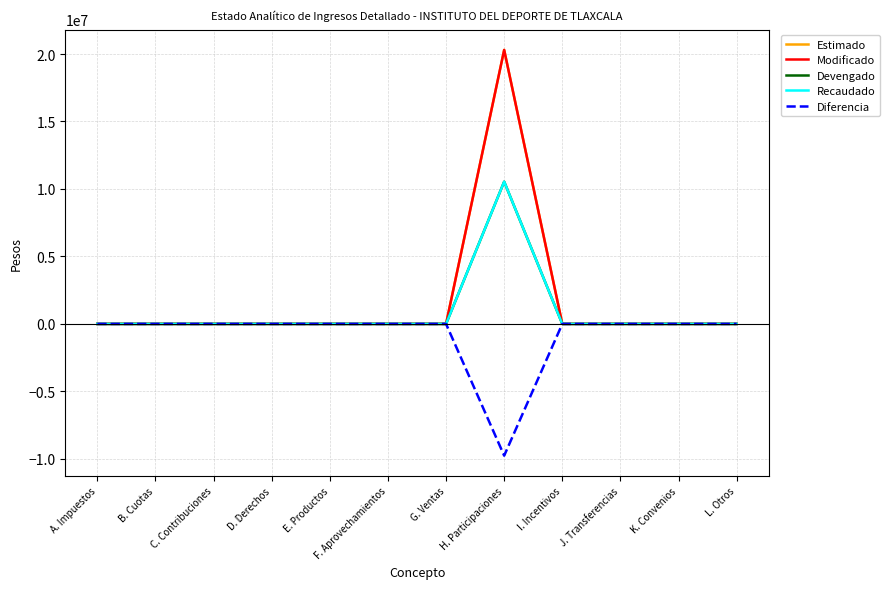

How many values in Recaudado are above zero?

2